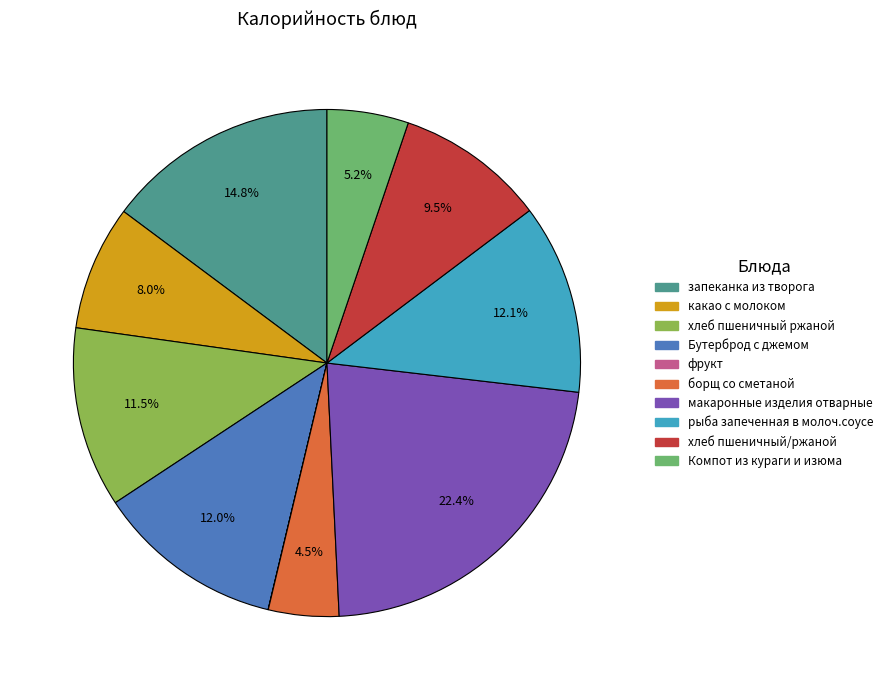

Combined, what portion of the pie is рыба запеченная в молоч.соусе and борщ со сметаной?

16.6%